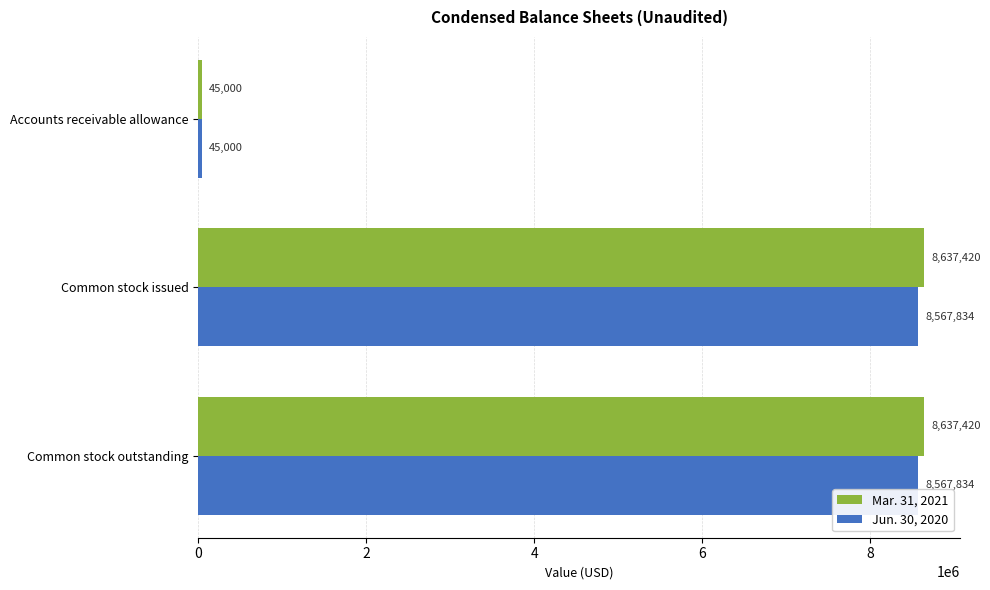

True or false: Mar. 31, 2021 has a value of 8637420 at Common stock outstanding.

True